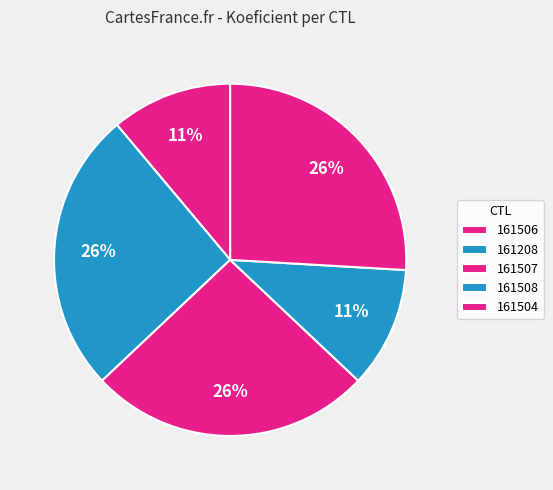

What is the largest slice in the pie chart?

161208